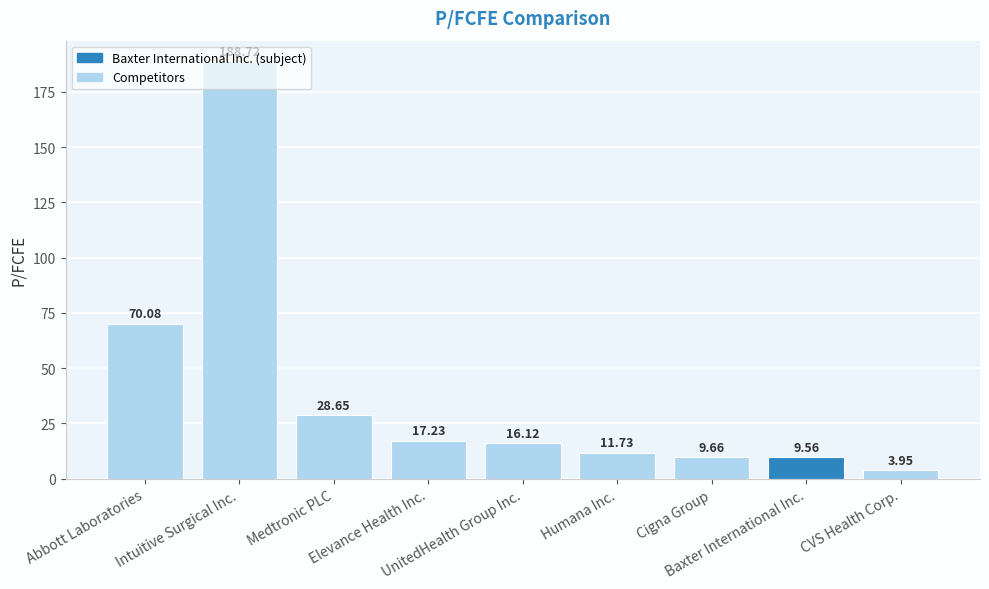

What is the sum of all values?

355.7